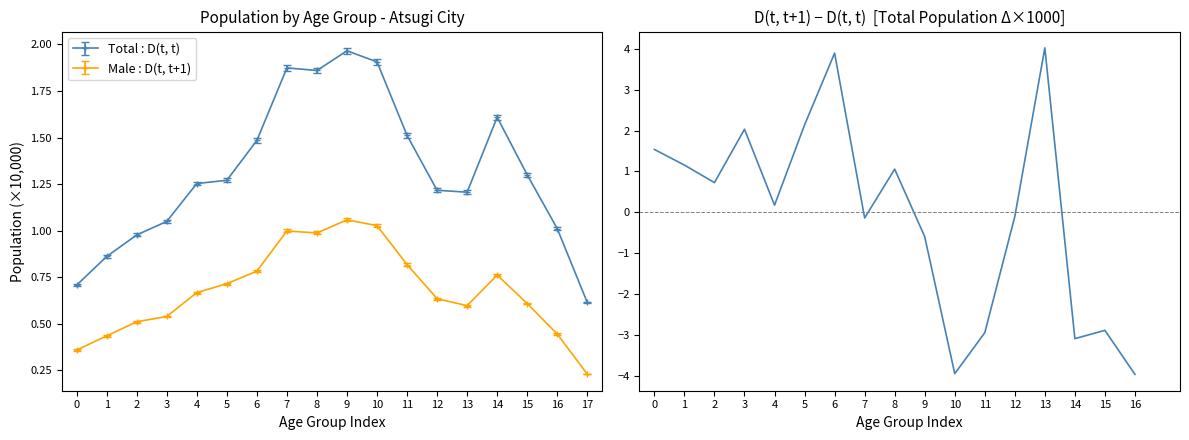

True or false: there are more than 0 points higher than both neighbors.

True